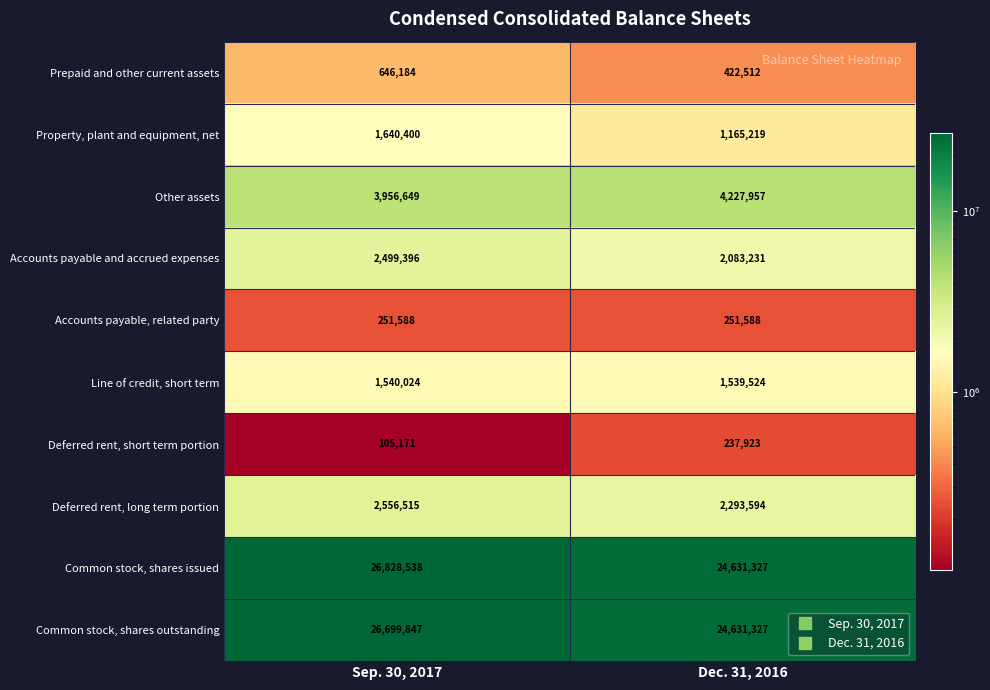

At which category does the chart reach its minimum across all series?

Sep. 30, 2017